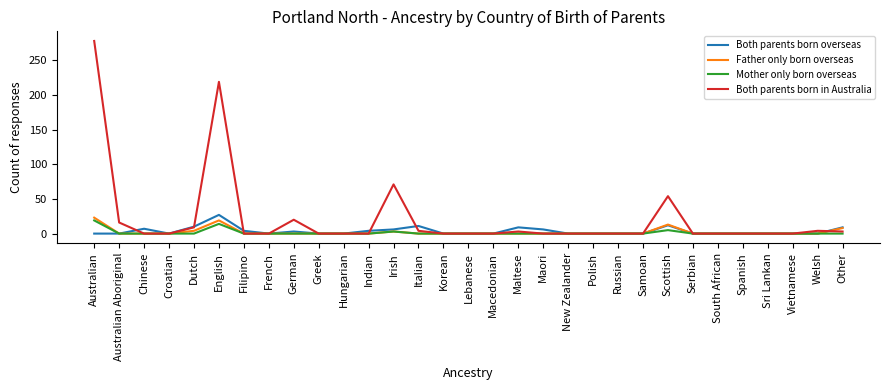

What is the difference between the Both parents born in Australia values at Vietnamese and Australian?

278